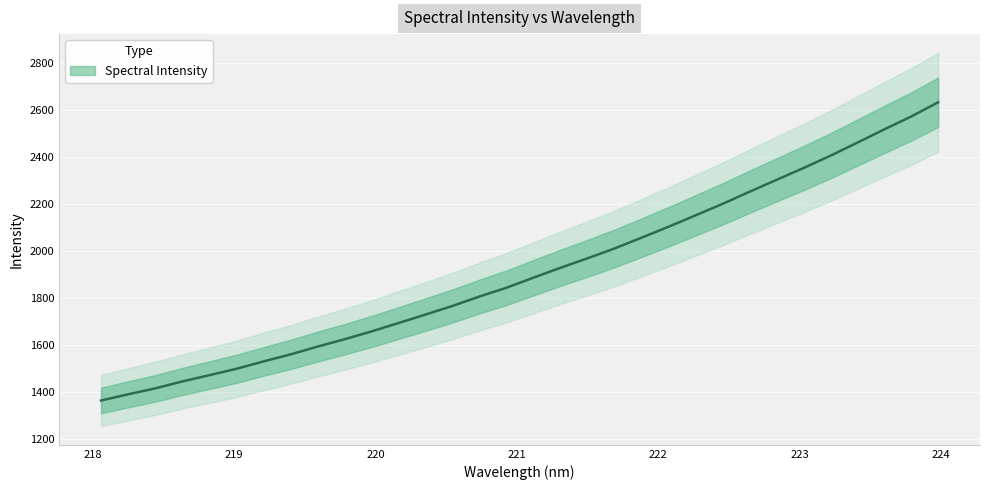

What is the minimum value shown in the chart?

1362.8